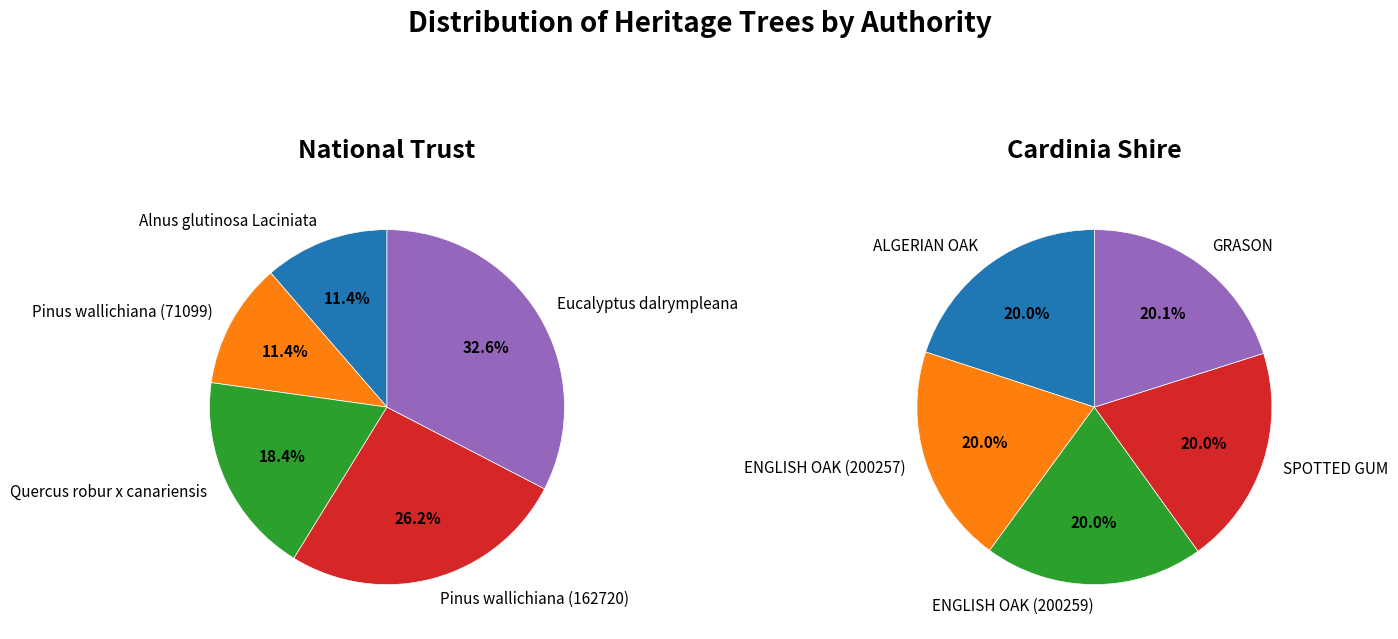

Combined, what portion of the pie is 1 and 4?

44.0%